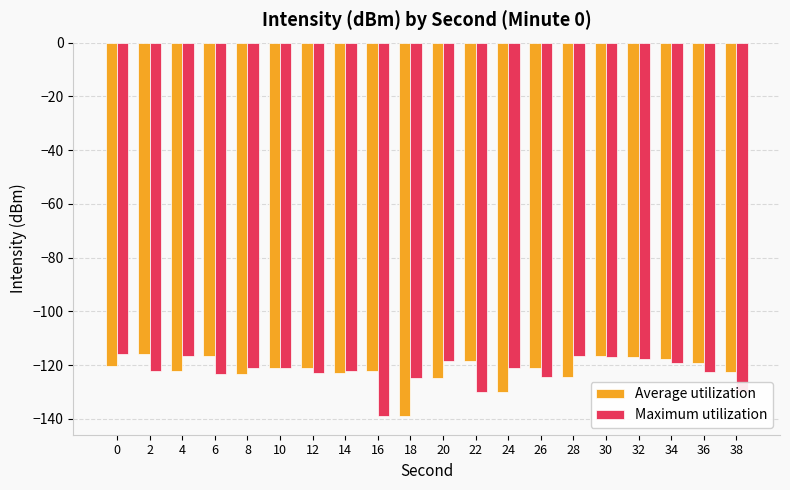

The Average utilization series shows -119.3 at 36. True or false?

True